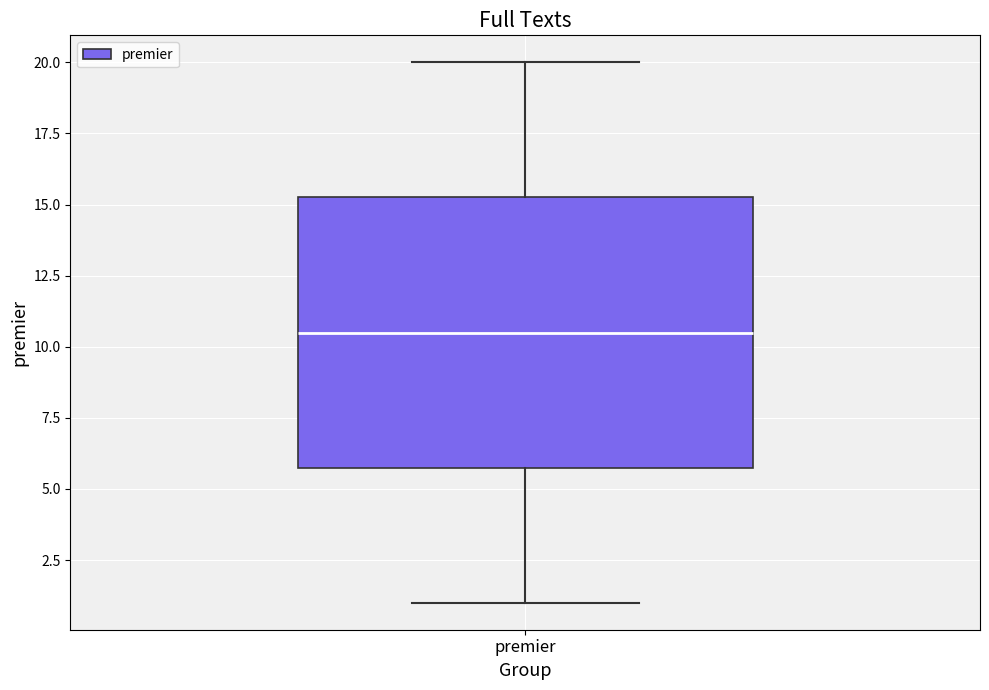

Where is the upper edge of the box for premier on the y-axis? The values are not printed on the chart, so give them approximately, as read against the axis.

15.5